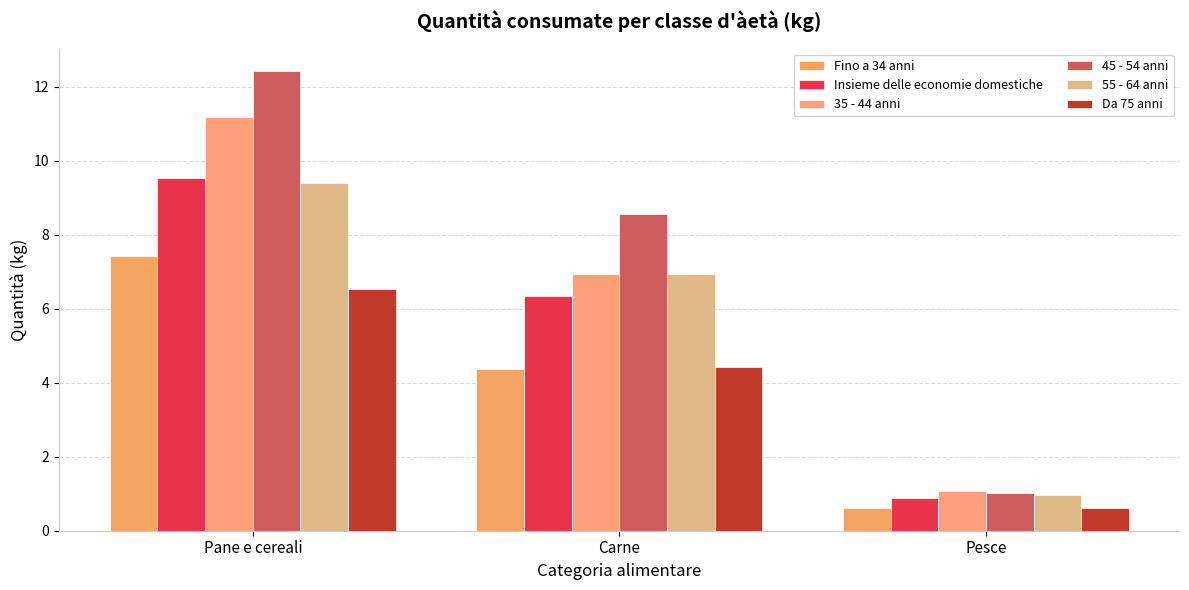

What position from the right is Pane e cereali?

3